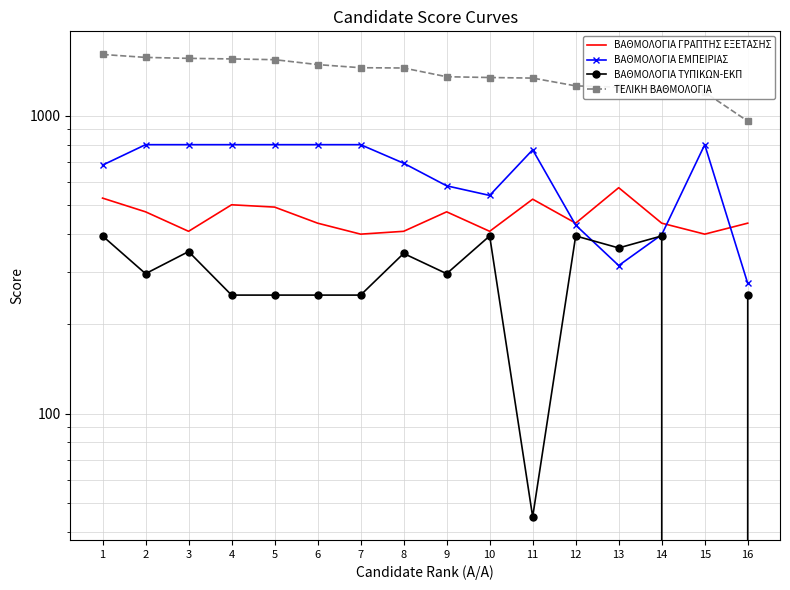

What is the total value across all series at 6?

2972.0